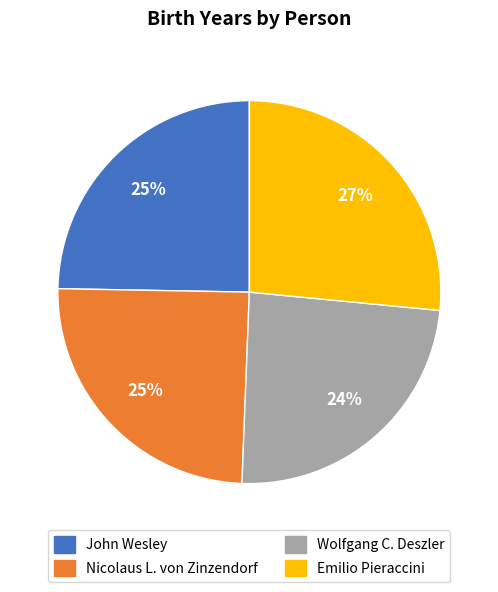

To the nearest percent, what is the difference between the Wolfgang C. Deszler and John Wesley slice percentages?

1%